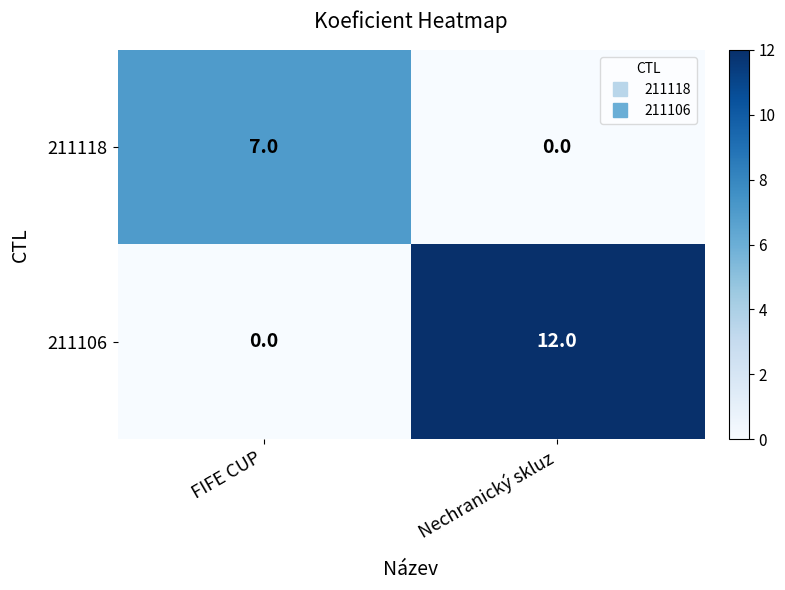

Reading left to right, extract all data points from this chart.

211118: FIFE CUP=7	Nechranický skluz=0
211106: FIFE CUP=0	Nechranický skluz=12